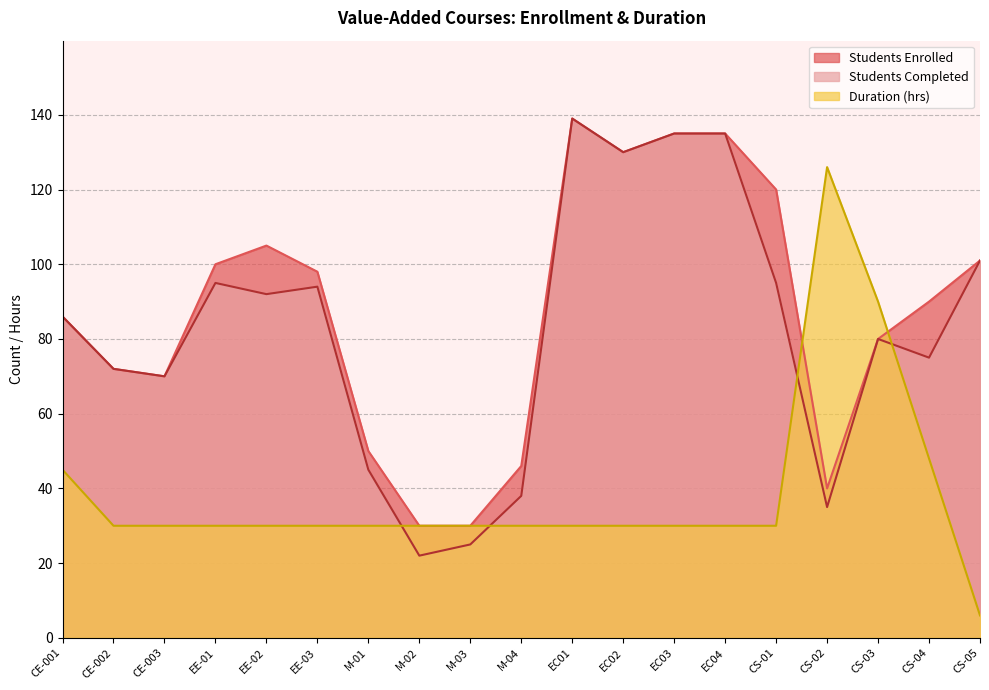

Where is the first local maximum for Students Enrolled?

EE-02